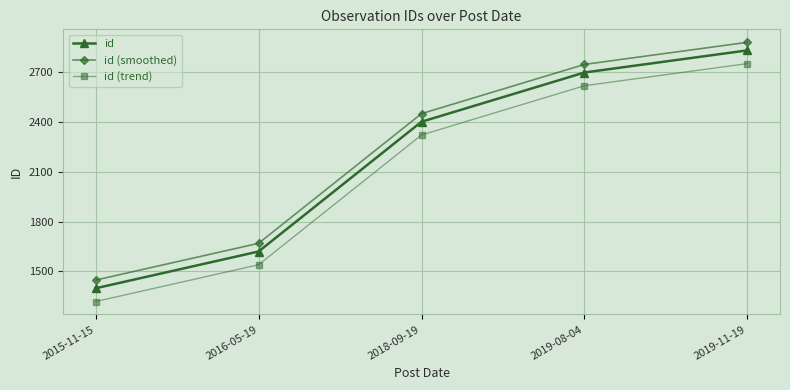

Reading left to right, extract all data points from this chart.

id: 2015-11-15=1399.0	2016-05-19=1620.0	2018-09-19=2400.0	2019-08-04=2696.0	2019-11-19=2829.0
id (smoothed): 2015-11-15=1448.3	2016-05-19=1669.2	2018-09-19=2448.8	2019-08-04=2744.7	2019-11-19=2877.6
id (trend): 2015-11-15=1319.3	2016-05-19=1540.3	2018-09-19=2320.5	2019-08-04=2616.5	2019-11-19=2749.6